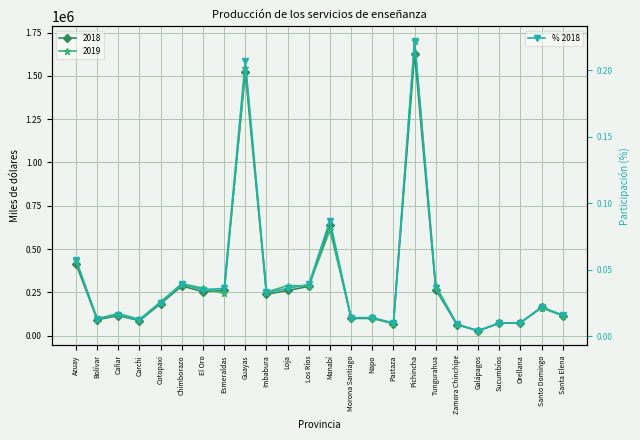

Which has a higher value, Loja or Pastaza?

Loja